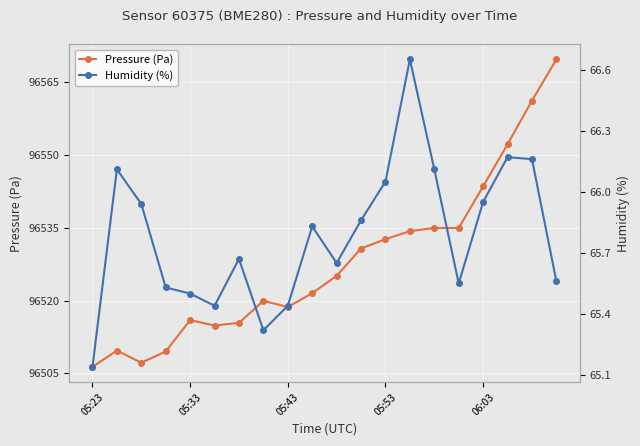

The Pressure (Pa) series shows 96543.5 at 06:03. True or false?

True